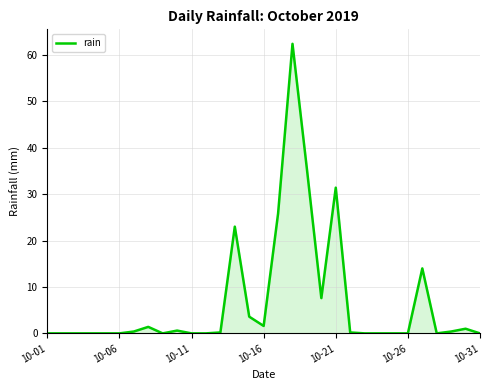

True or false: there are more than 0 points higher than both neighbors.

True